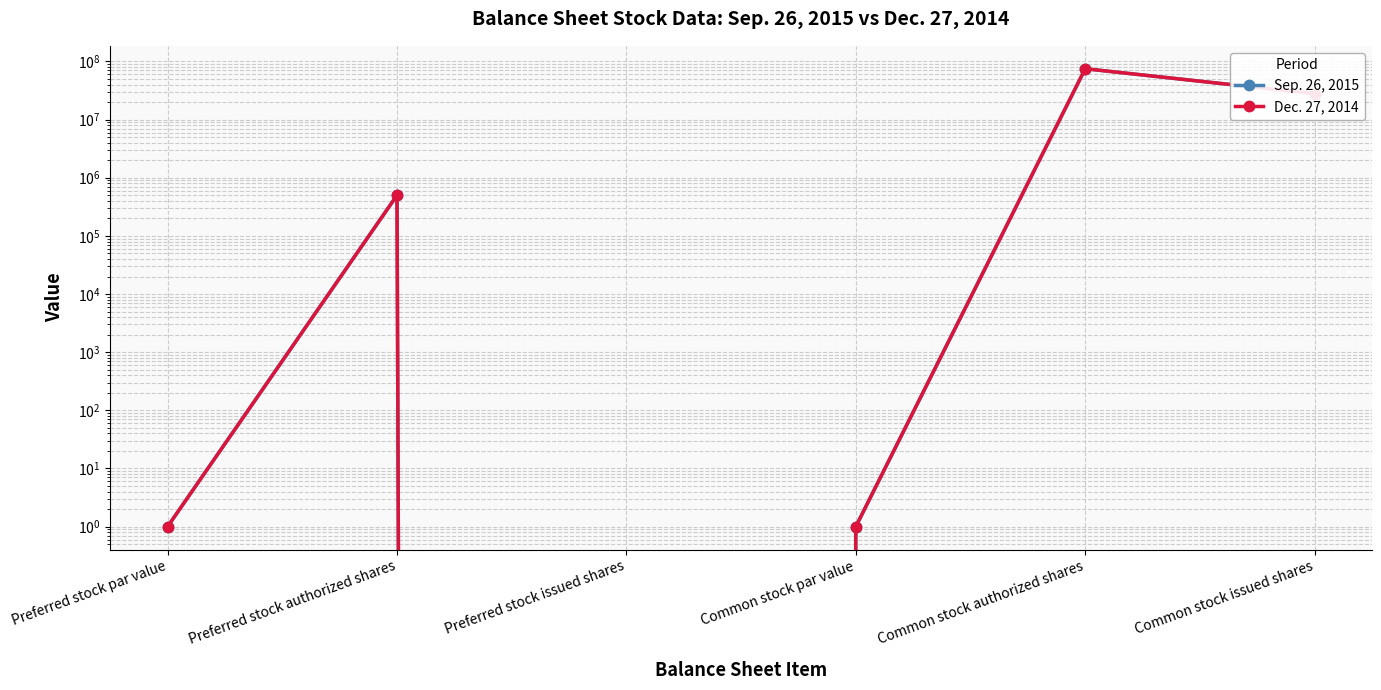

The Dec. 27, 2014 series shows 500000 at Preferred stock authorized shares. True or false?

True